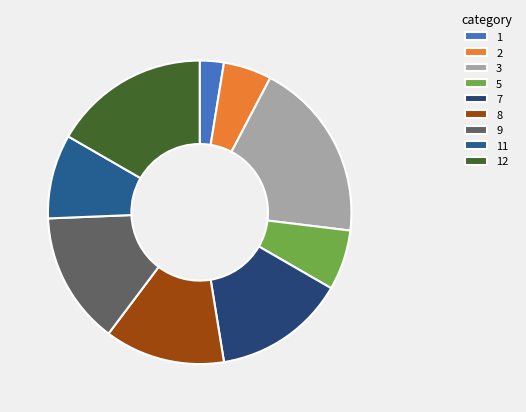

Count the number of slices in the pie.

9